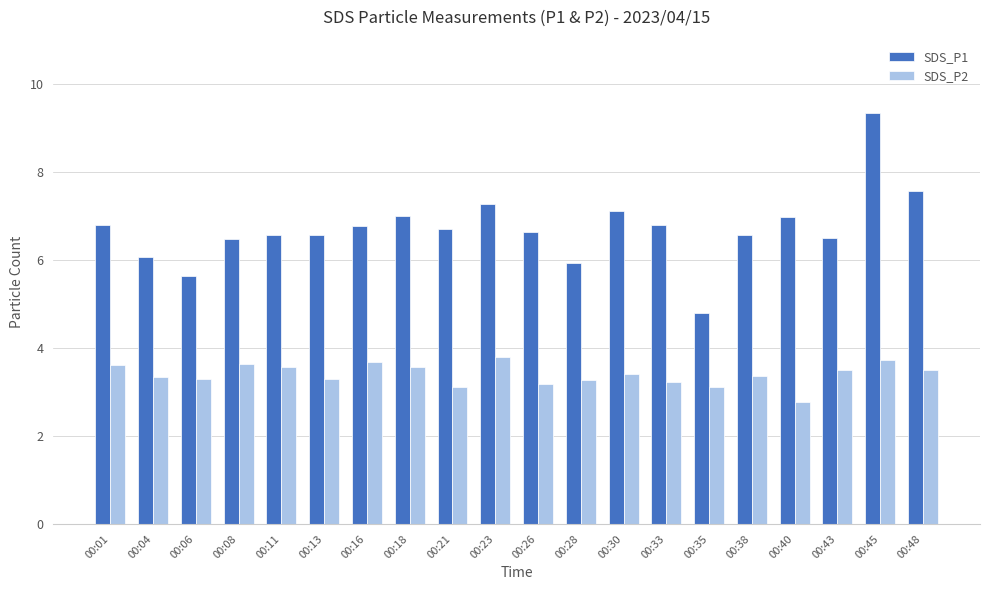

Which series has the largest range (max minus min)?

SDS_P1